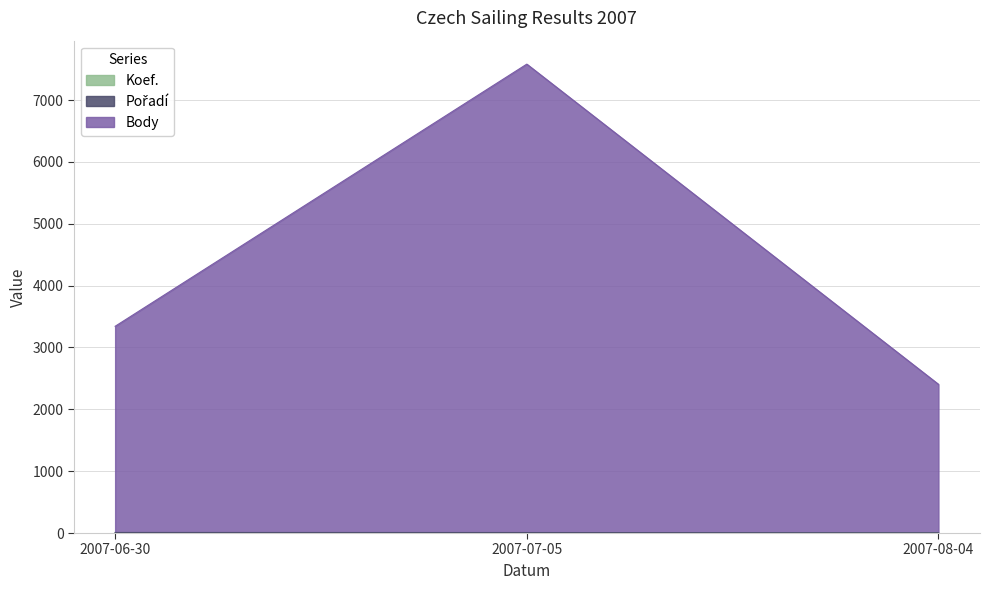

The value of Body at 2007-08-04 is 2405. True or false?

True